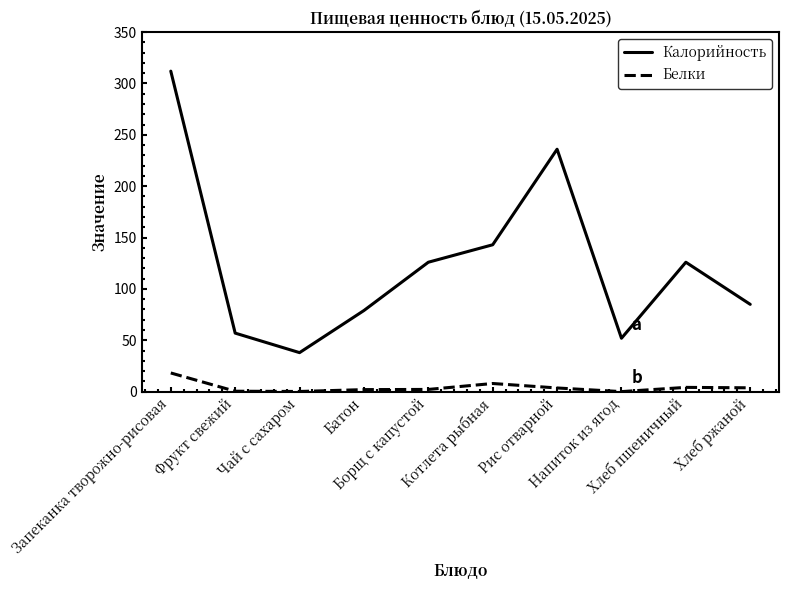

At Чай с сахаром, list the series in order from smallest to largest.

Белки, Калорийность